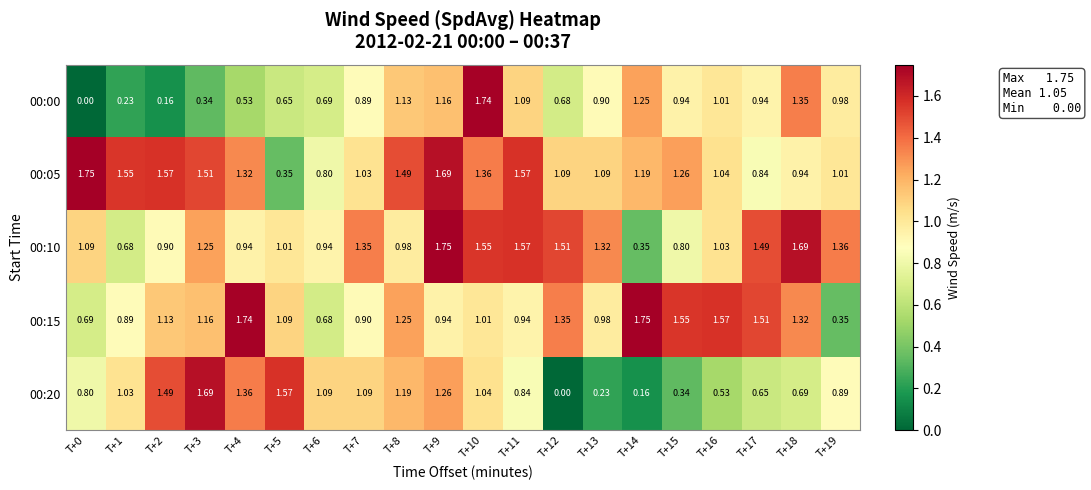

Is the value of 00:05 at T+1 greater than the value of 00:00 at T+6?

Yes